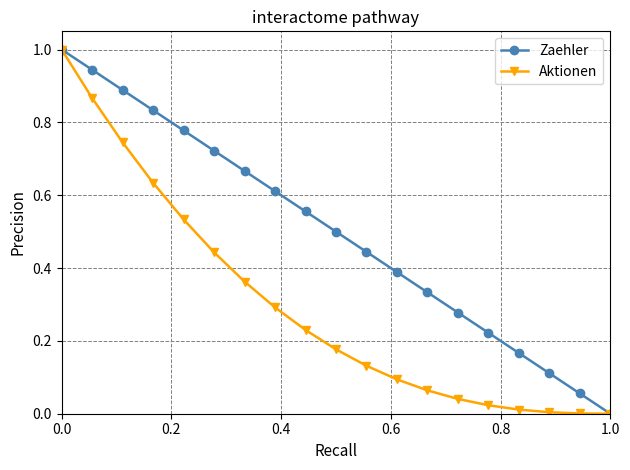

List the series in order of their overall mean, highest first.

Zaehler, Aktionen